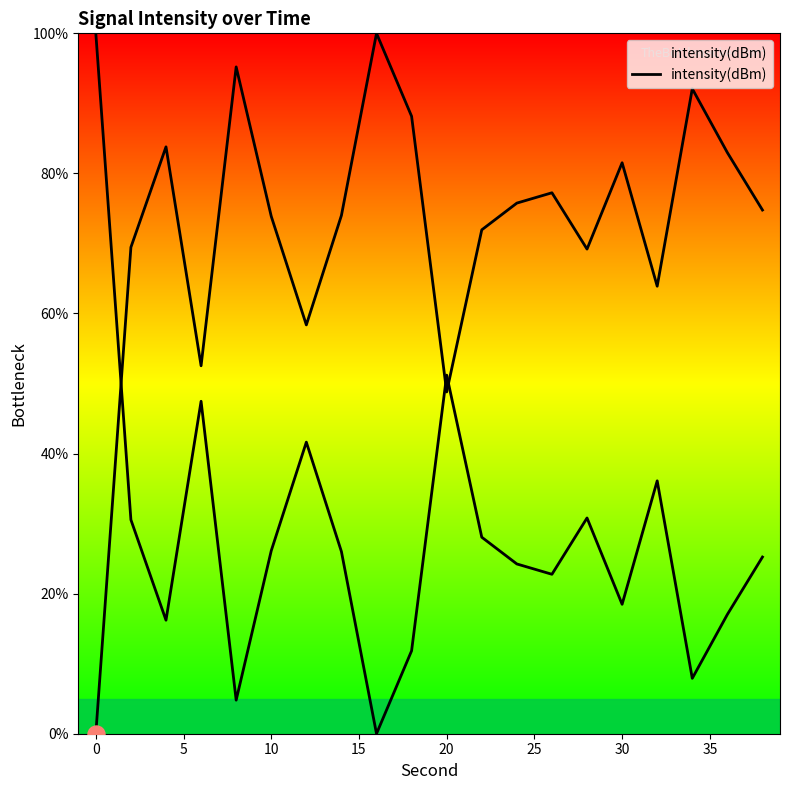

Which has a higher value, 20 or 30?

30